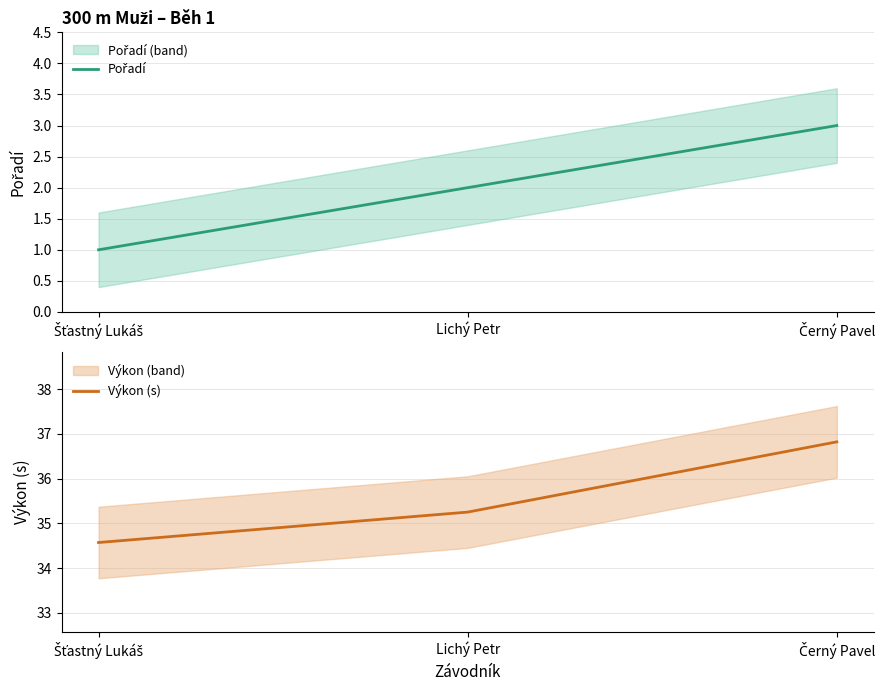

What is the minimum value for Výkon (s)?

34.6